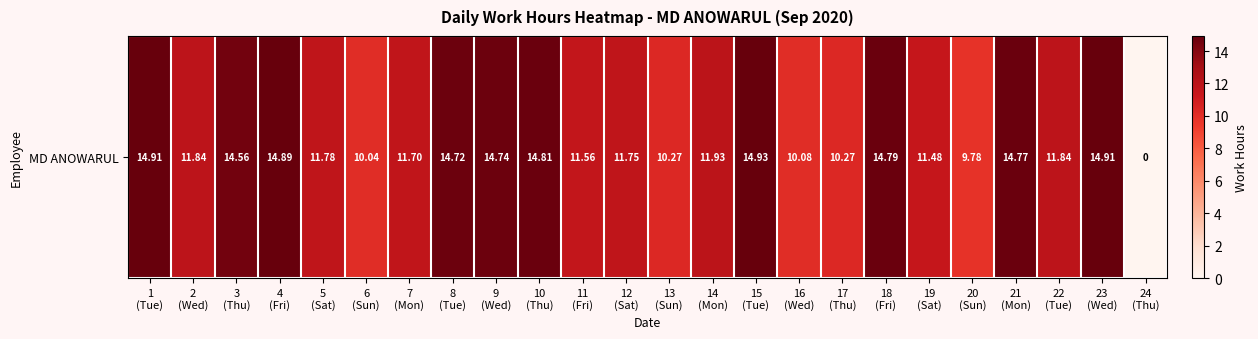

Which has a higher value, 6
(Sun) or 19
(Sat)?

19
(Sat)